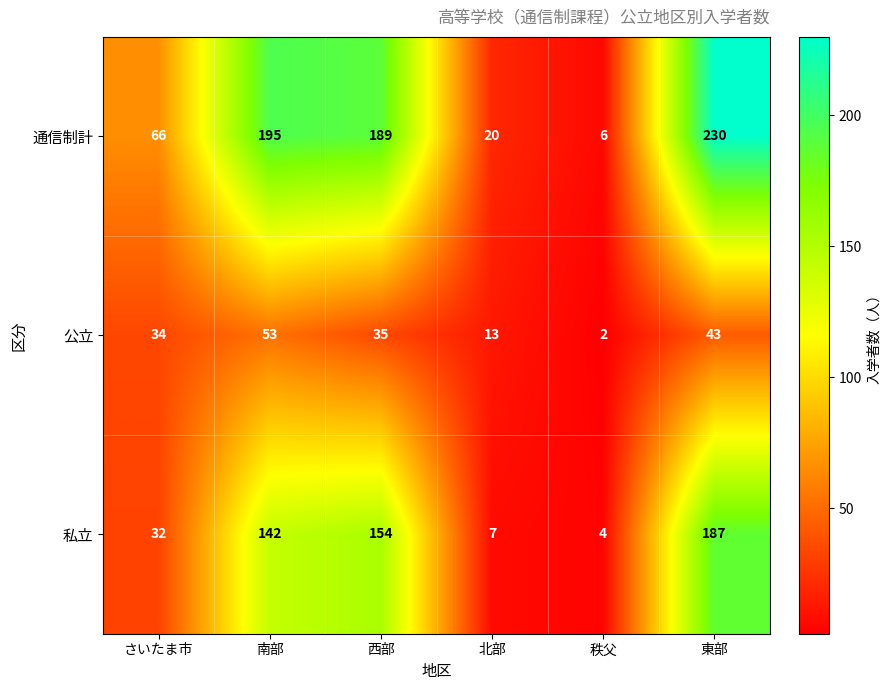

Rank the series by their maximum value, from highest to lowest.

通信制計, 私立, 公立